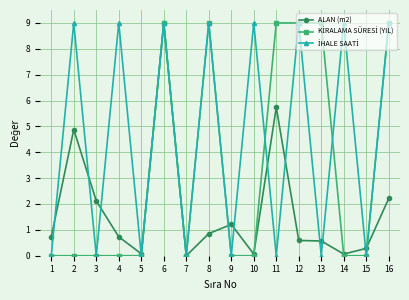

True or false: ALAN (m2) has more than 2 points higher than both neighbors.

True